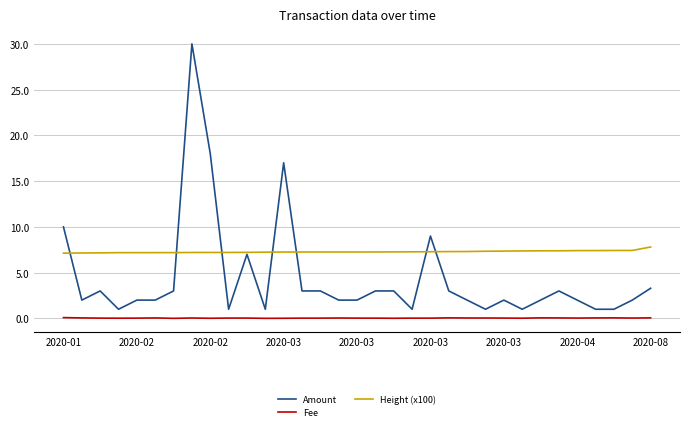

Does the chart display data point markers on the line(s)?

No